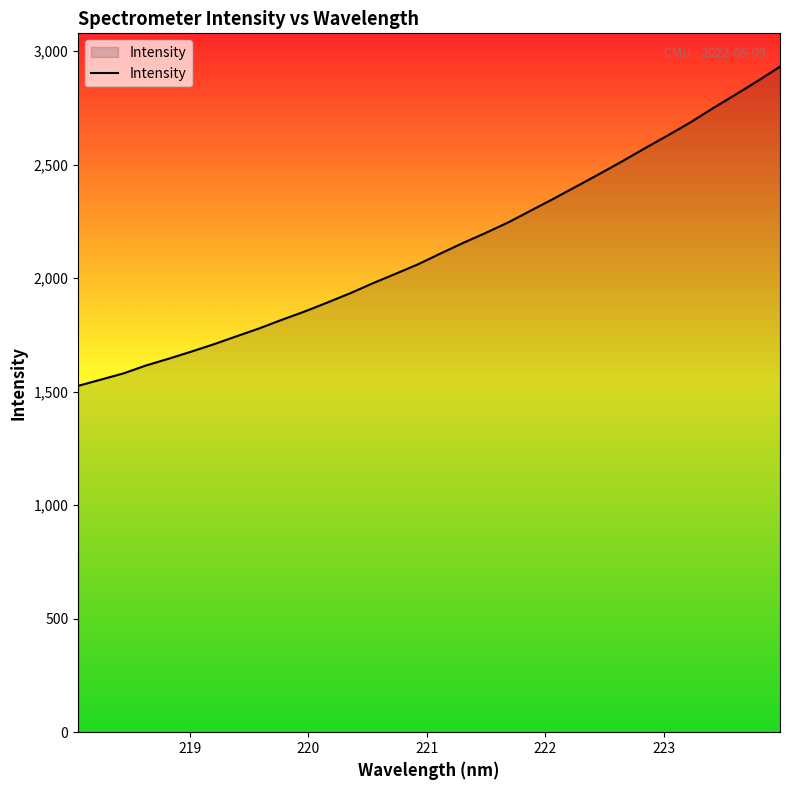

What is the maximum value shown in the chart?

2931.4